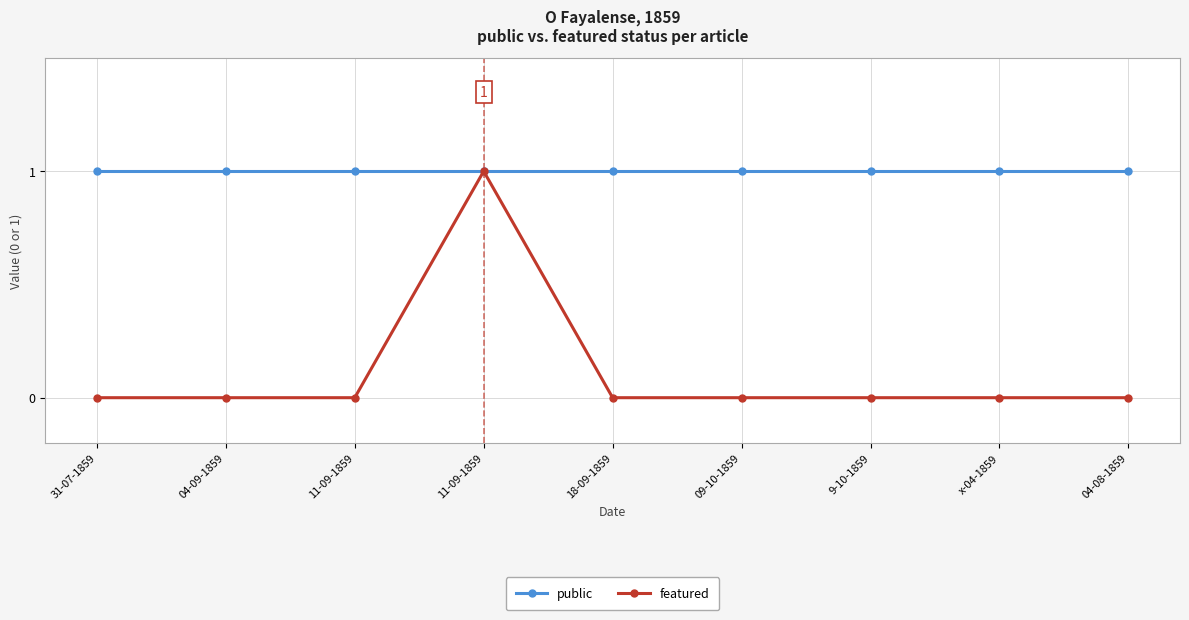

What is the difference between the maximum and second lowest values in the featured series?

1